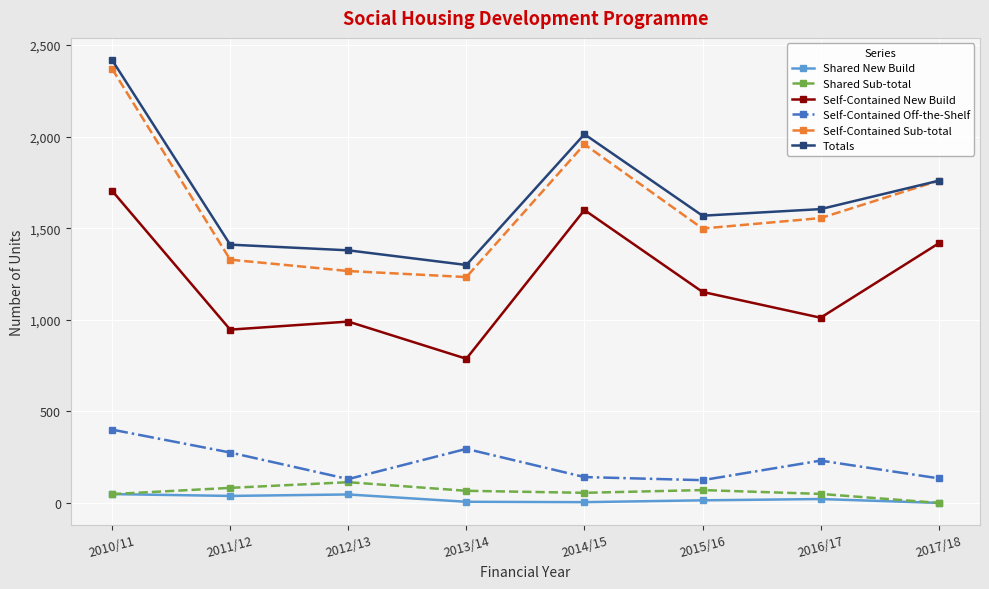

What is the label of the 6th point from the right?

2012/13